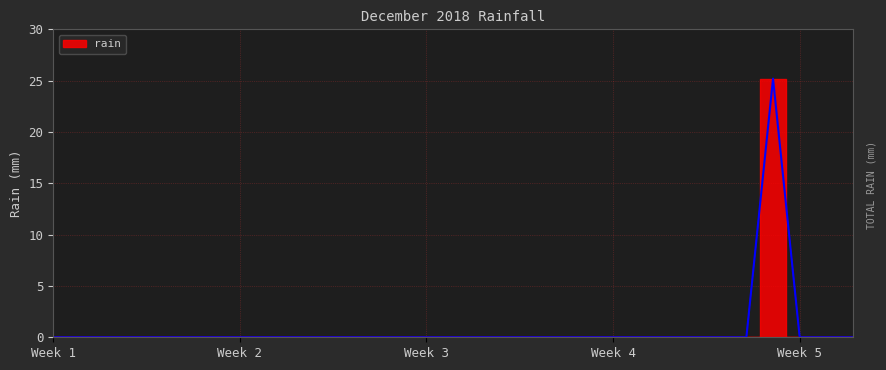

Reading left to right, list all the values displayed in this chart.

0.0	0.0	0.0	0.0	0.0	0.0	0.0	0.0	0.0	0.0	0.0	0.0	0.0	0.0	0.0	0.0	0.0	0.0	0.0	0.0	0.0	0.0	0.0	0.0	0.0	0.0	0.0	25.2	0.0	0.0	0.0